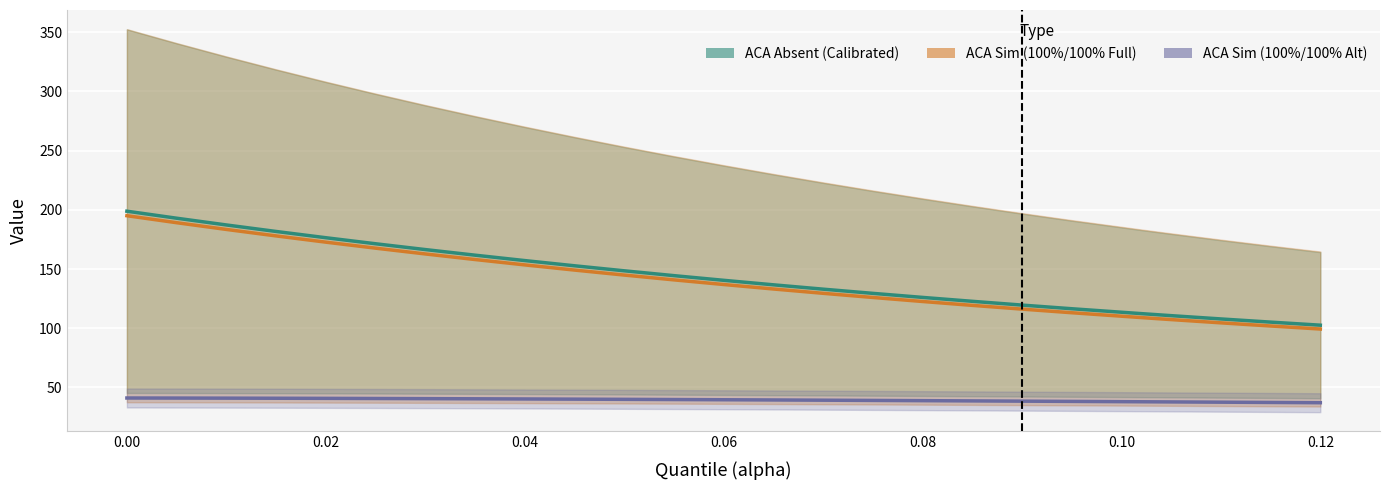

Which series has the widest spread of values?

ACA Absent (Calibrated)